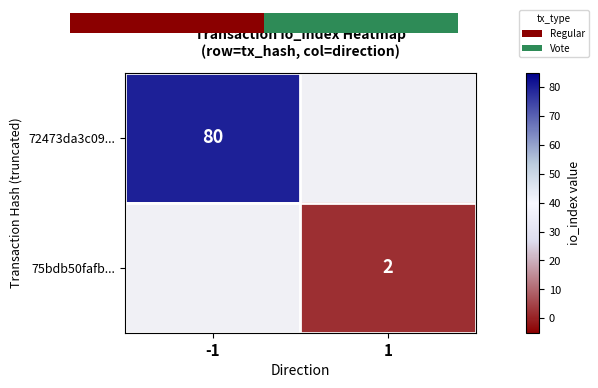

At -1, list the series in order from largest to smallest.

72473da3c09..., 75bdb50fafb...